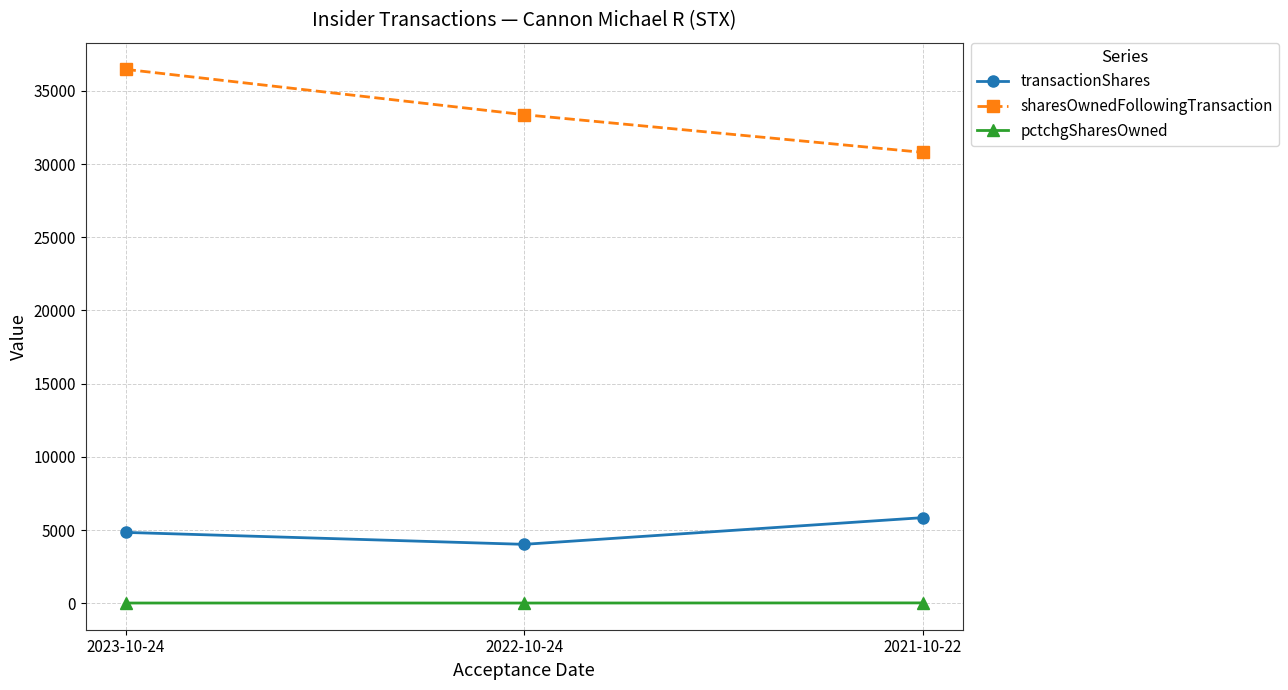

What is the average value of the transactionShares series?

4904